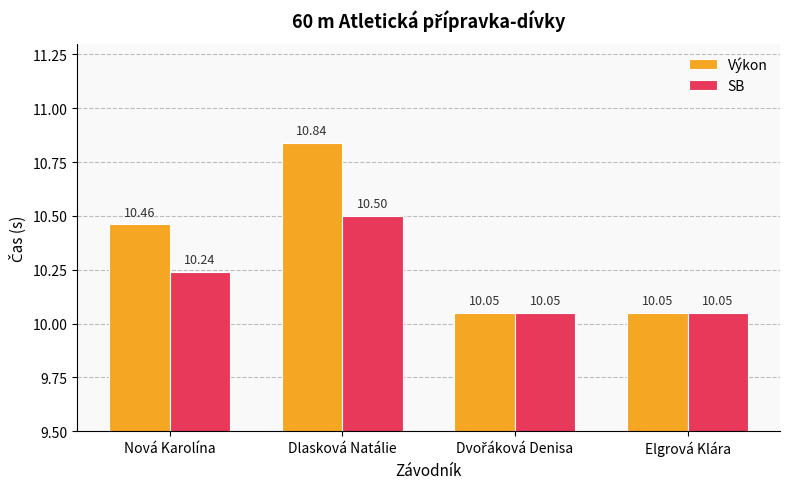

Reading left to right, transcribe all the data shown in this chart.

Výkon: 10.5	10.8	10.1	10.1
SB: 10.2	10.5	10.1	10.1